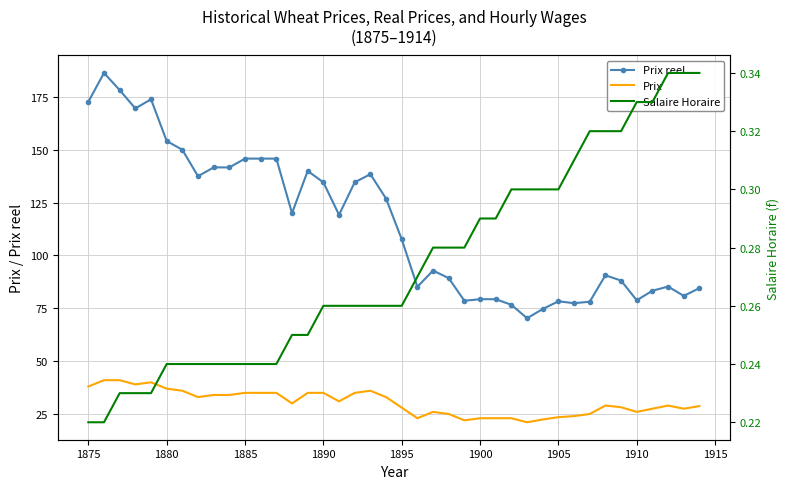

True or false: Prix reel and Prix cross at least once.

False